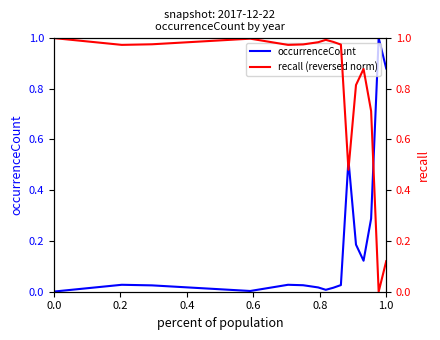

How many interior local peaks does the occurrenceCount series have?

4